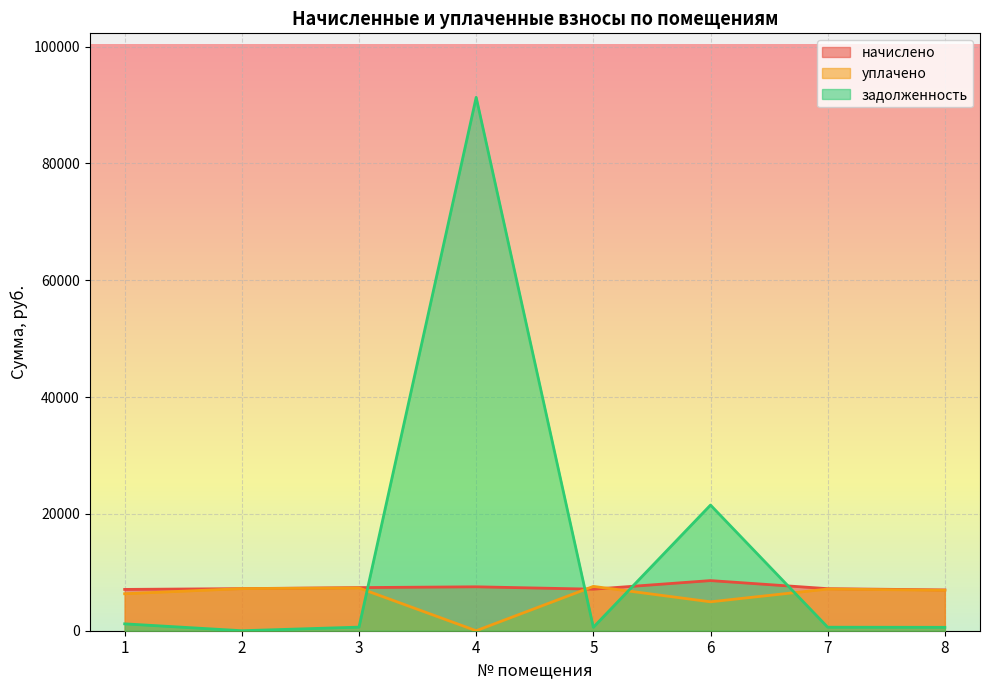

What value does the начислено series have at 7?

7200.8